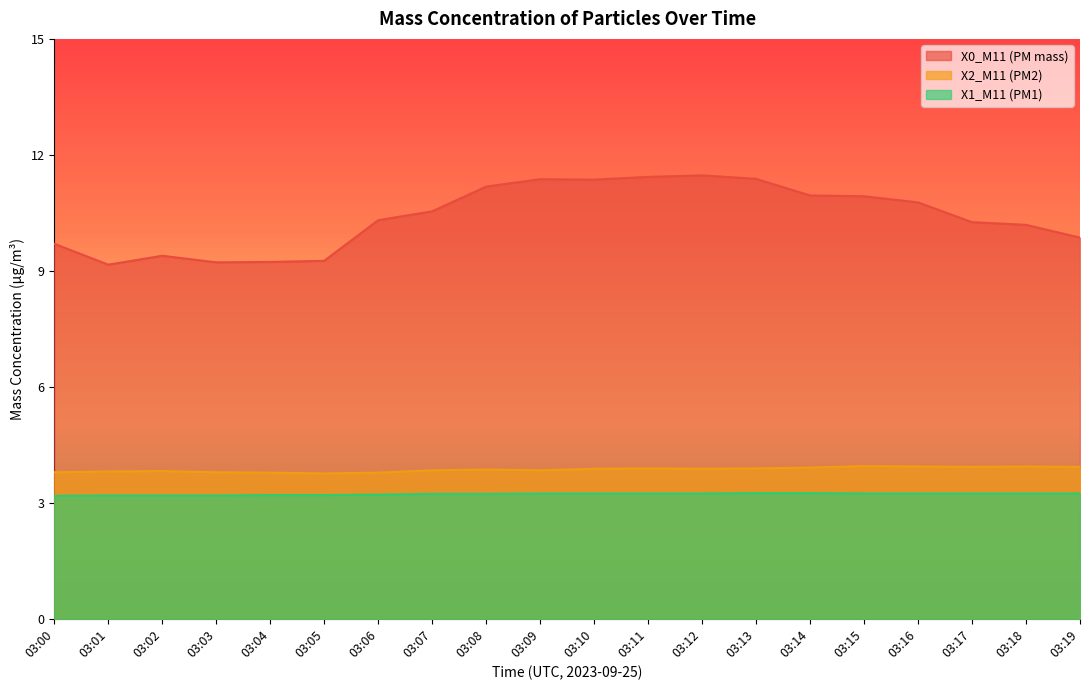

What is the value of the X0_M11 (PM mass) point at the 3rd from the left?

9.4